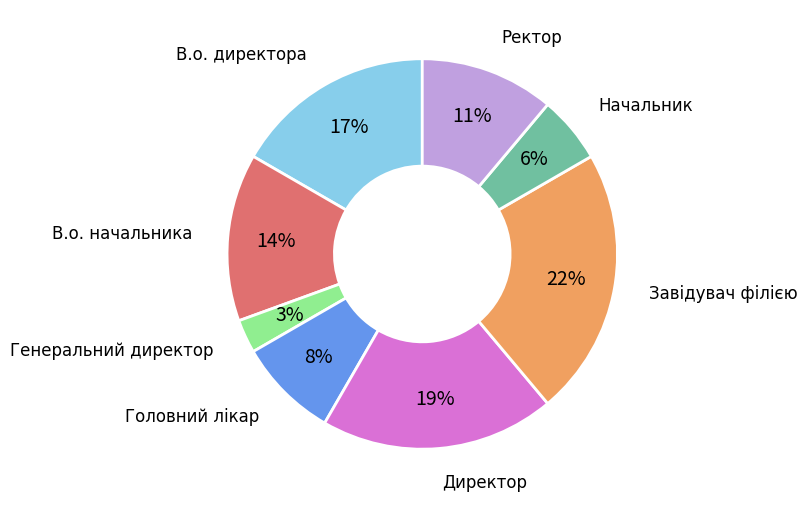

What is the largest slice in the pie chart?

Завідувач філією